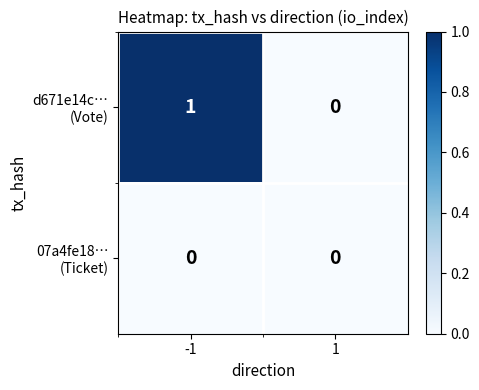

Between -1 and 1, which series saw the biggest shift?

d671e14c… (Vote)